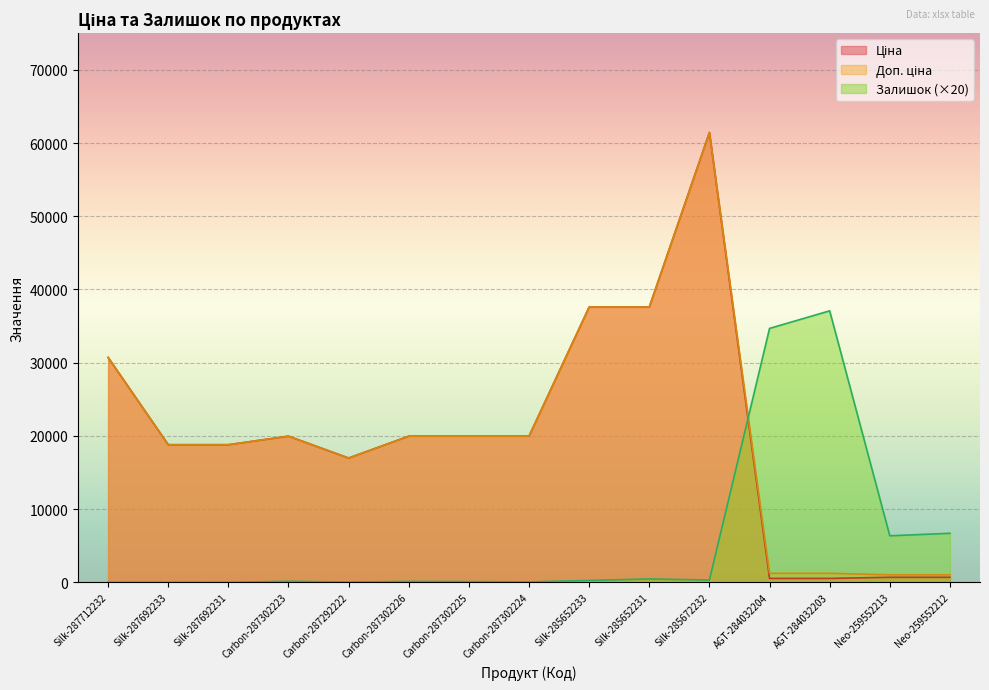

Is it true that Доп. ціна equals 7092.3 at Carbon-287292222?

False